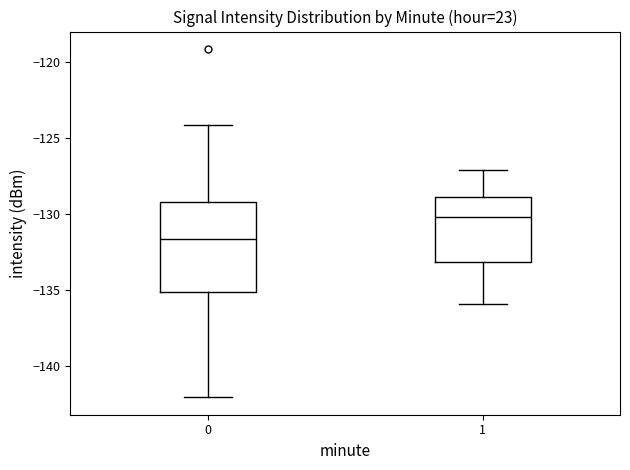

Comparing the boxes themselves (not the whiskers), which one is the tallest?

0